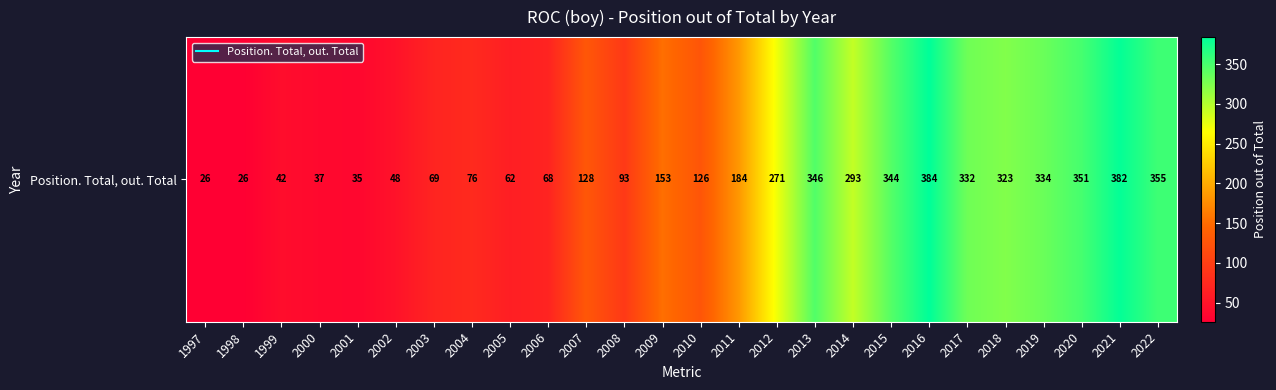

How many data points does each series have?

26